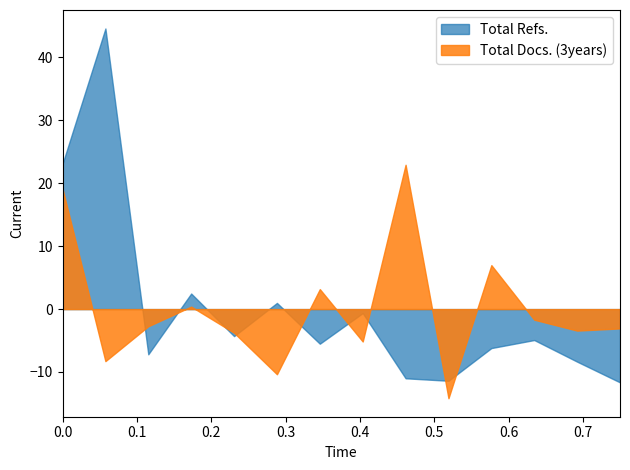

Count the number of categories in the chart.

14